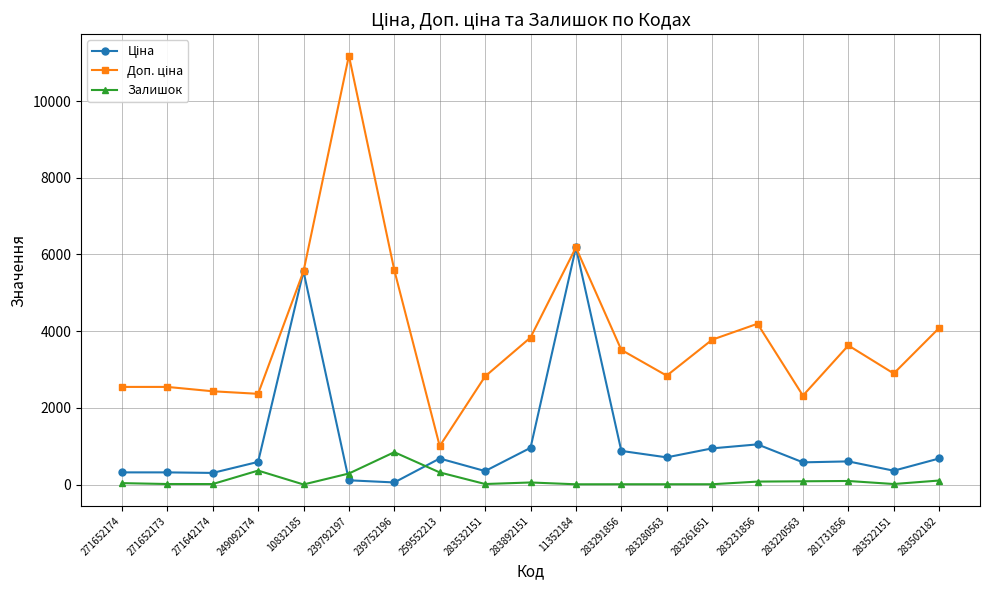

What is the spread (max minus min) of values at 259552213?

687.1